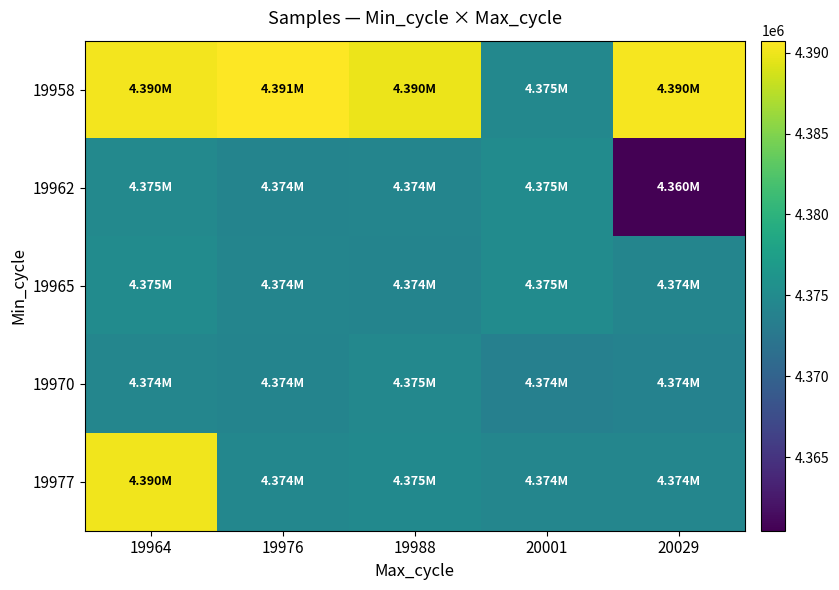

What is the total value across all series at 20001?

21872721